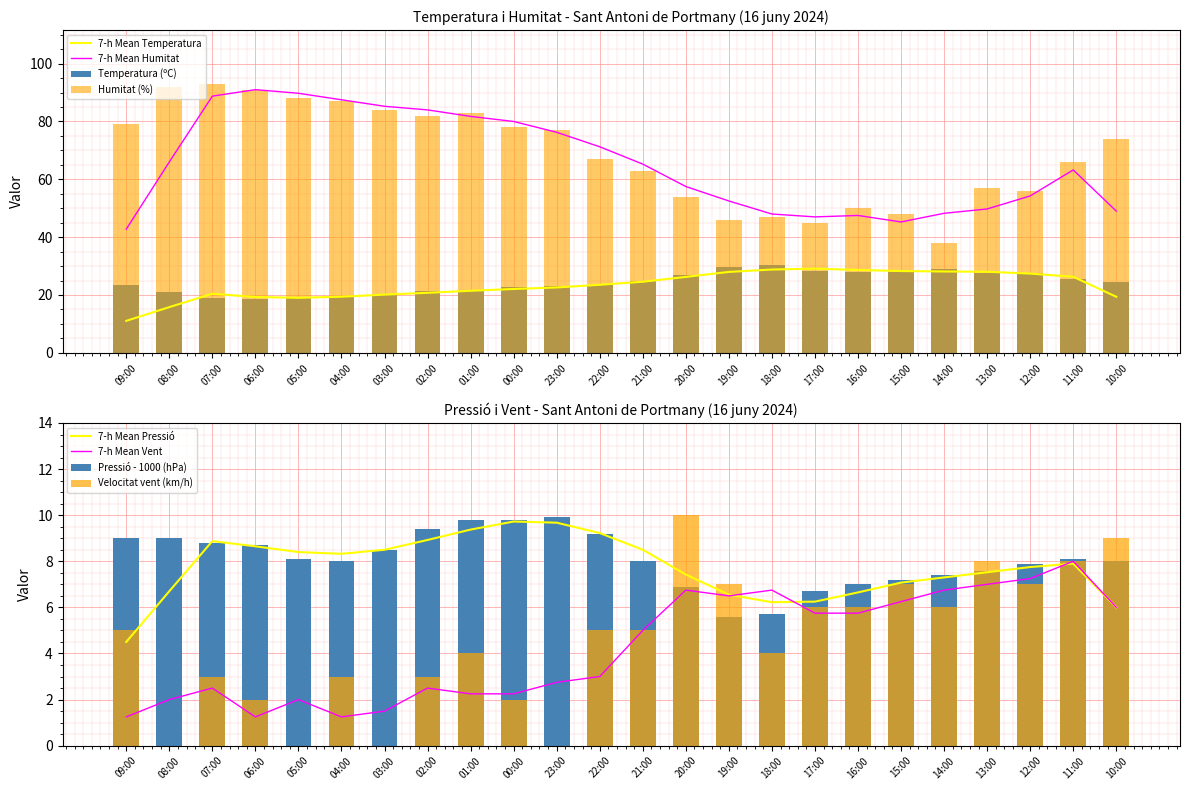

List the series in order of their peak value, lowest first.

Pressió (hPa), Velocitat del vent (km/h), Temperatura (ºC), Humitat (%)